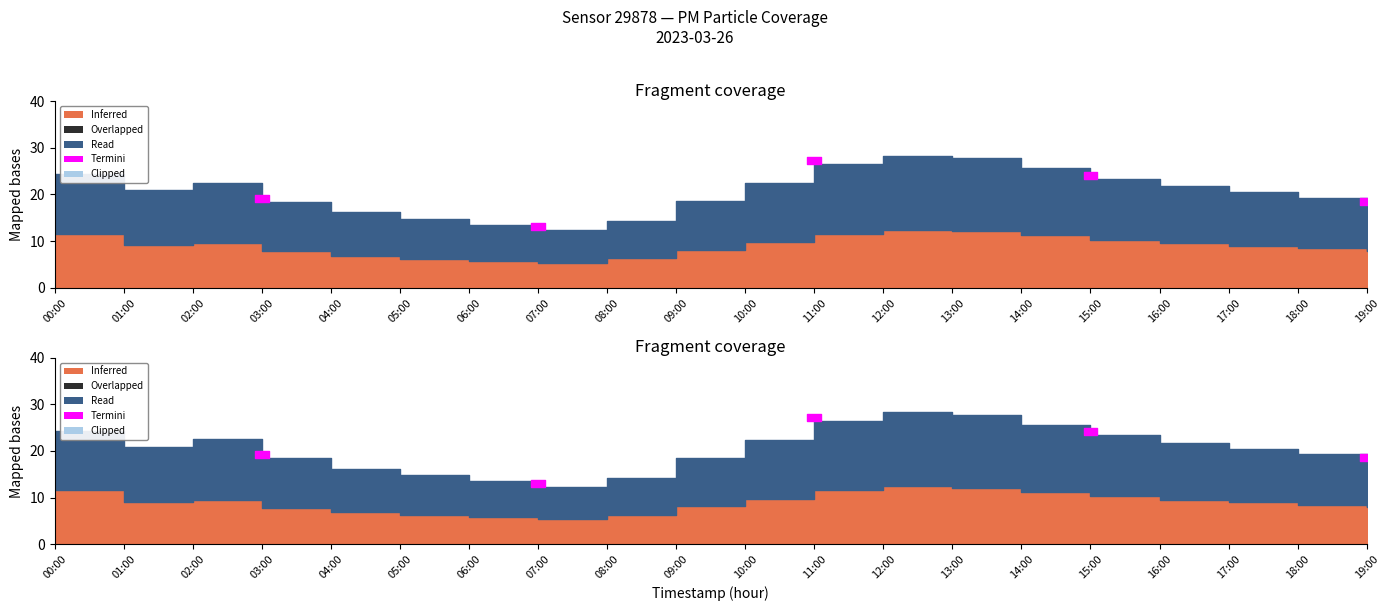

True or false: P2 and P1 intersect in this chart.

False